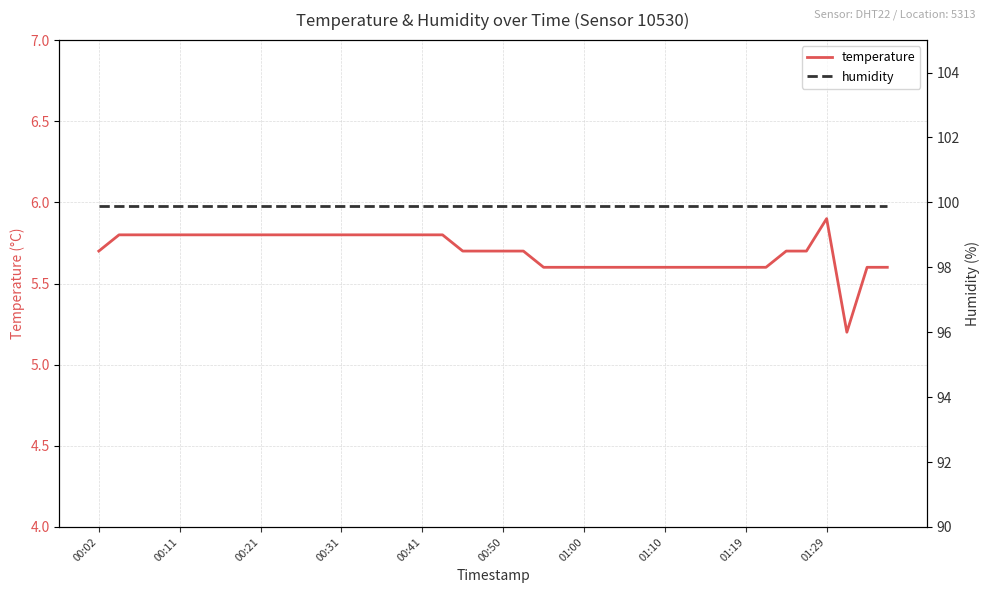

At how many categories does at least one series exceed 72?

40